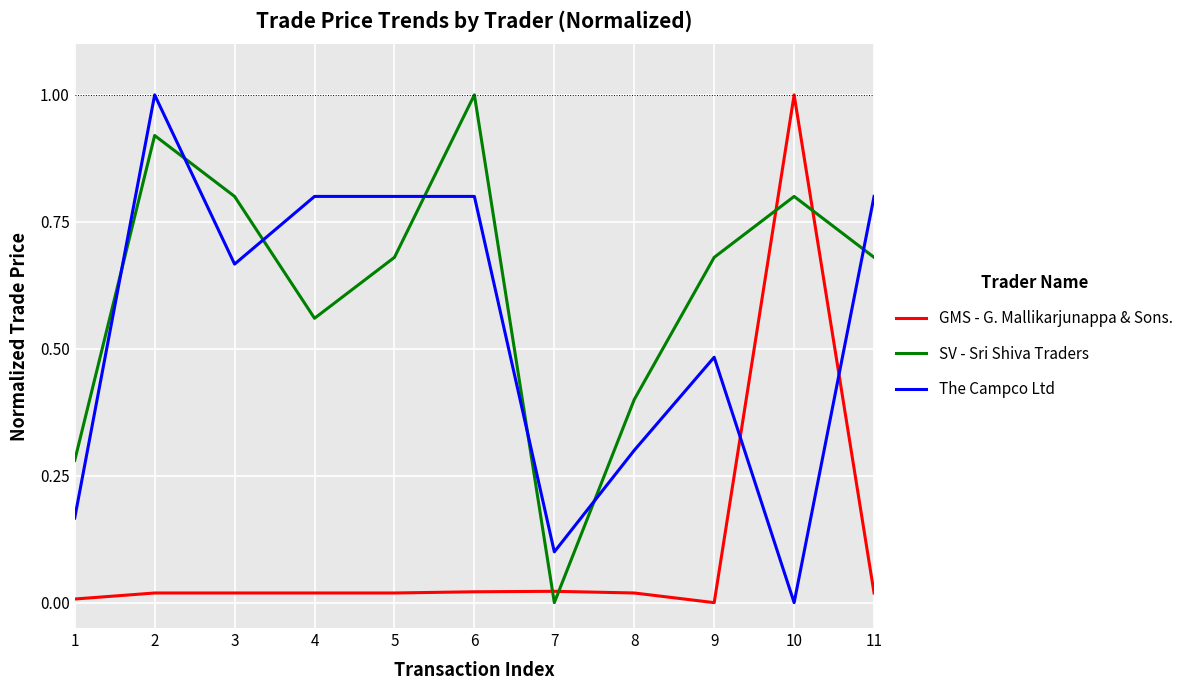

Which category has the highest value in the GMS - G. Mallikarjunappa & Sons. series?

10